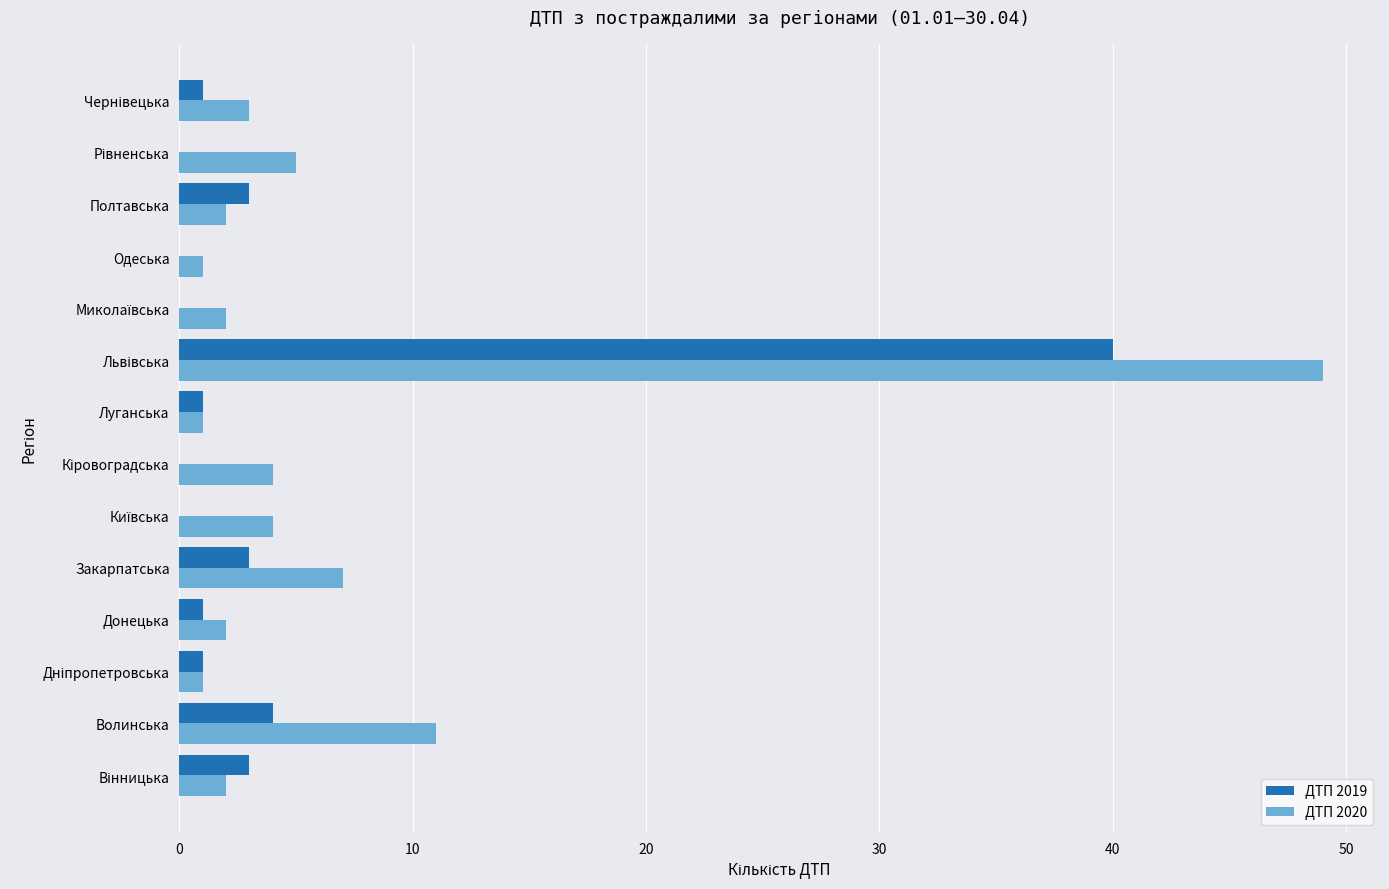

Is it true that ДТП 2019 equals 3 at Закарпатська?

True